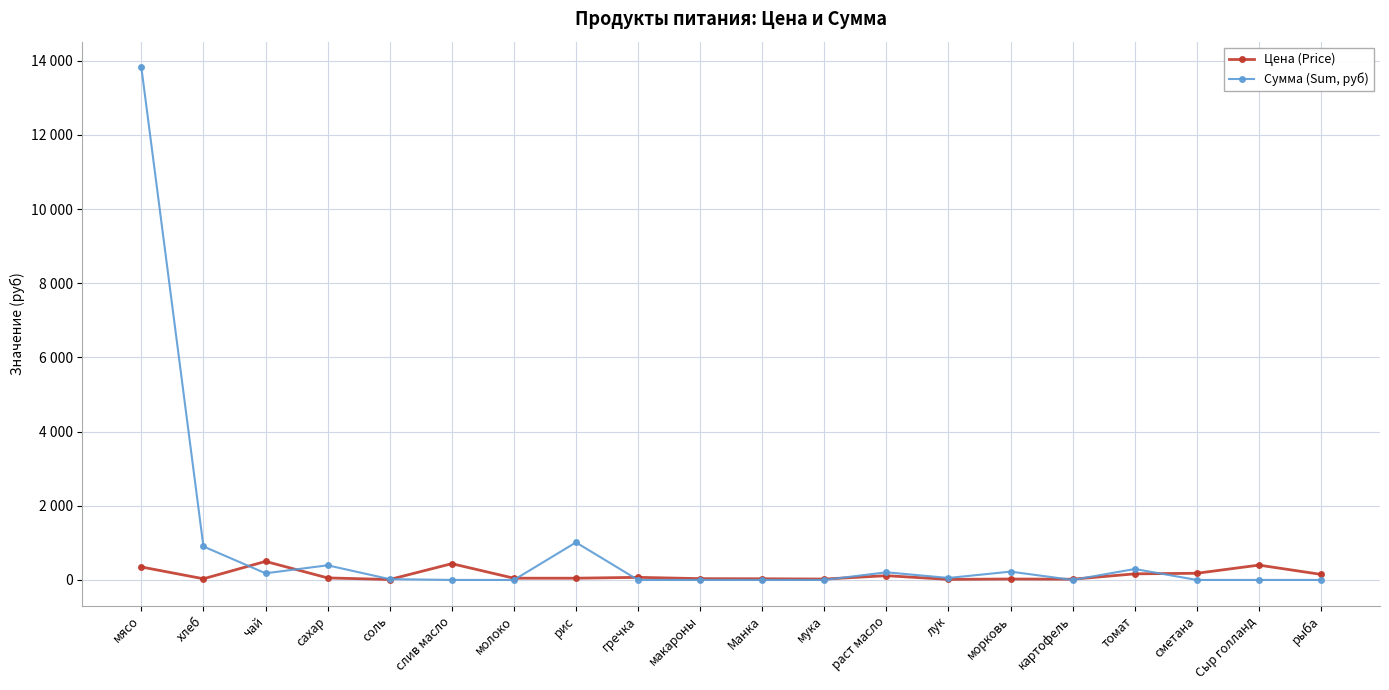

Which series changed the most between раст масло and лук?

Сумма (Sum, руб)